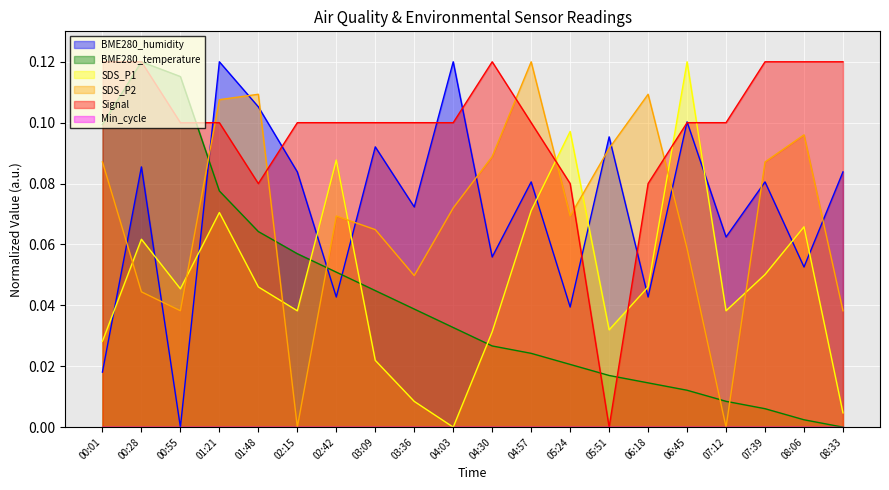

What is the sum of all BME280_humidity values?

1.4